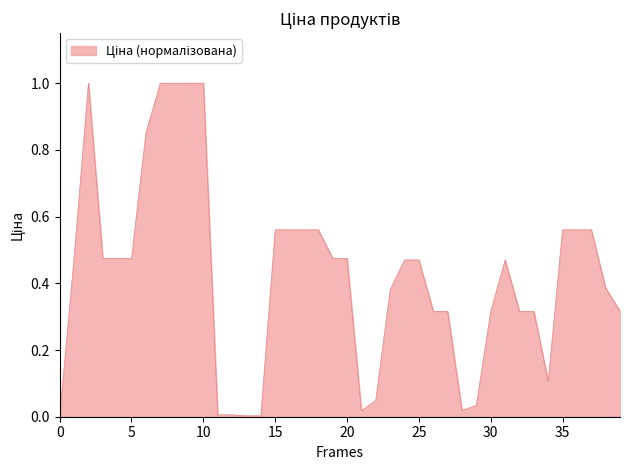

What is the difference between the maximum and minimum values?

1.0